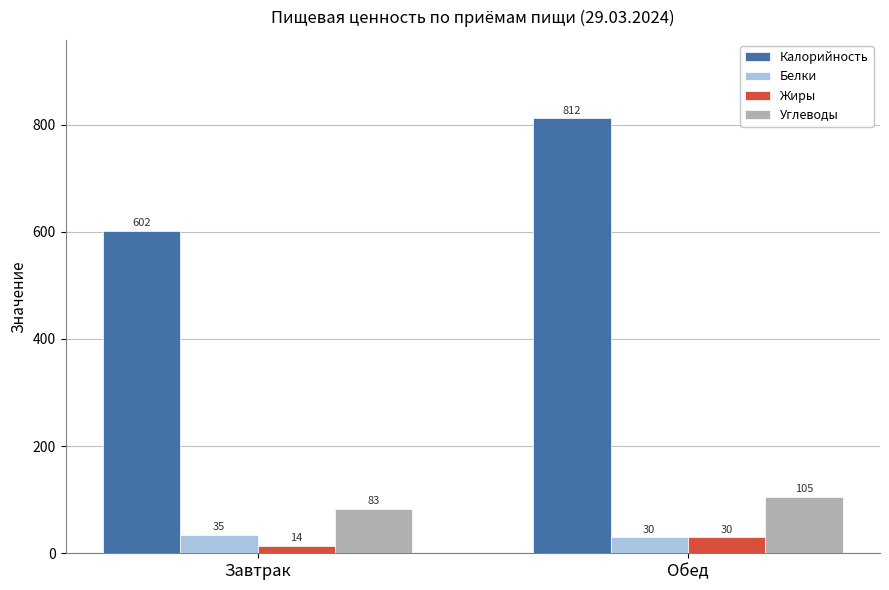

Reading right to left, transcribe all the data shown in this chart.

Калорийность: 812	602
Белки: 30	35
Жиры: 30	14
Углеводы: 105	83